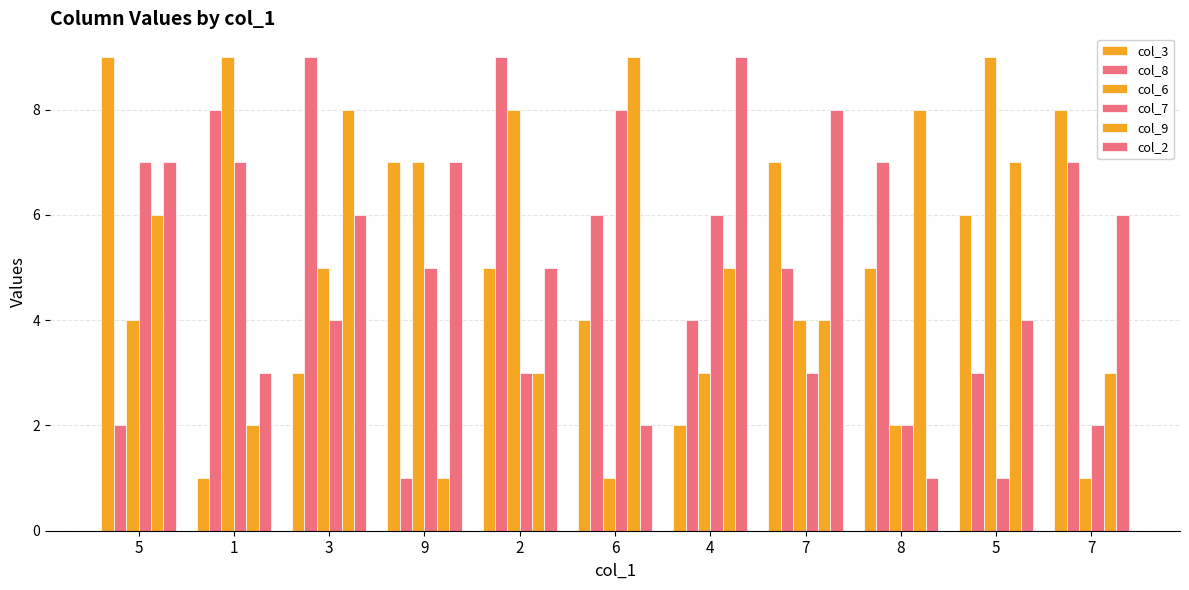

How many groups of bars are there?

11